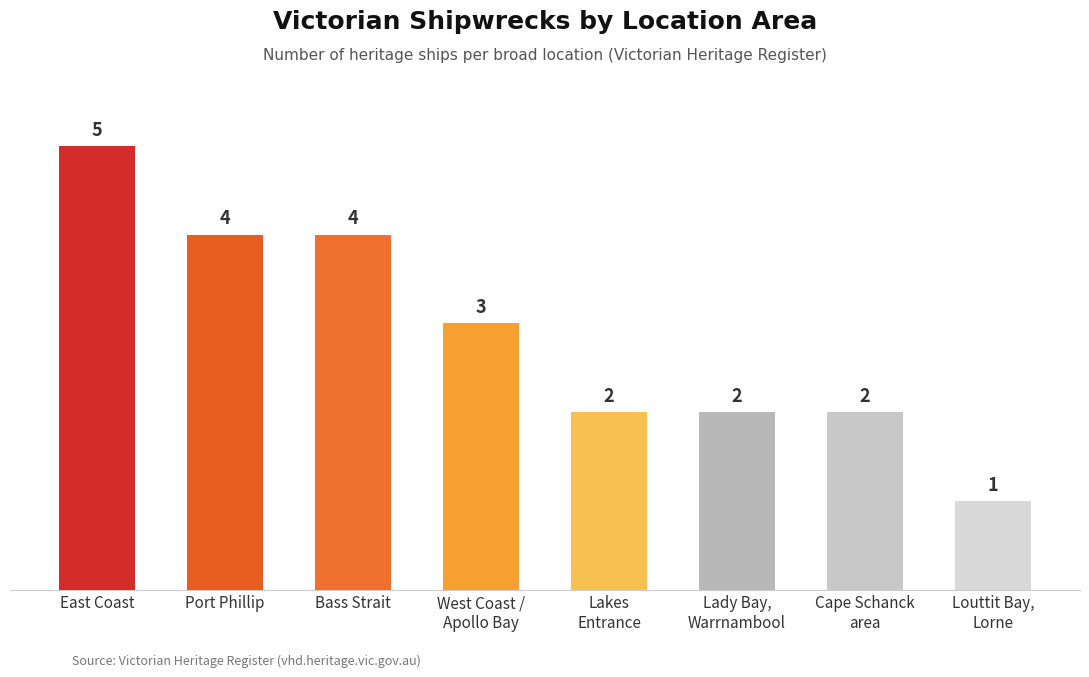

How many values are between 2 and 4?

6